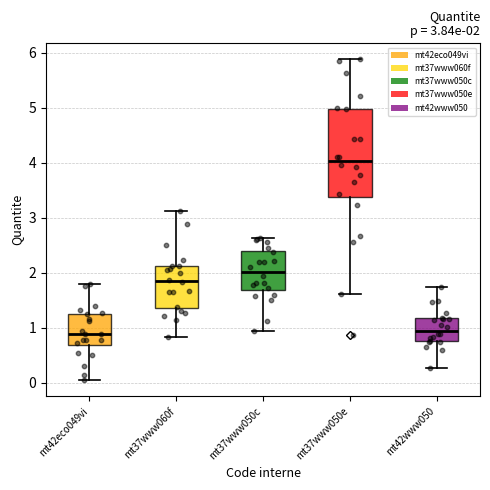

Which box has the highest median line?

mt37www050e